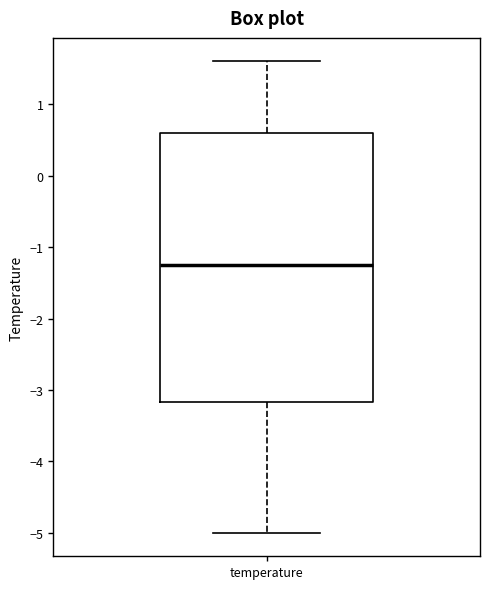

Read this box plot against the y-axis: the position of the median line, the range covered by the box, and the ends of both whiskers. The values are not printed on the chart, so give them approximately, as read against the axis.

median -1.2, box -3.2 to 0.6, whiskers -5.0 to 1.6